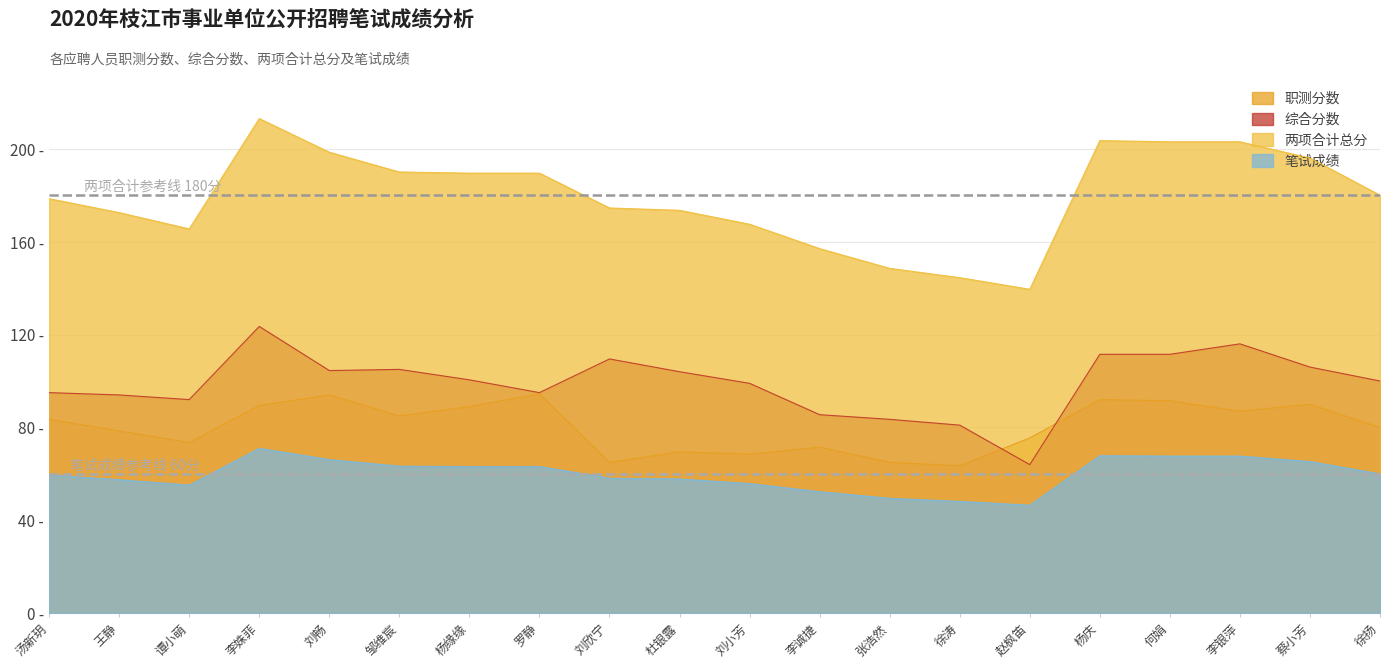

At which label does 笔试成绩 reach its peak?

李姝菲